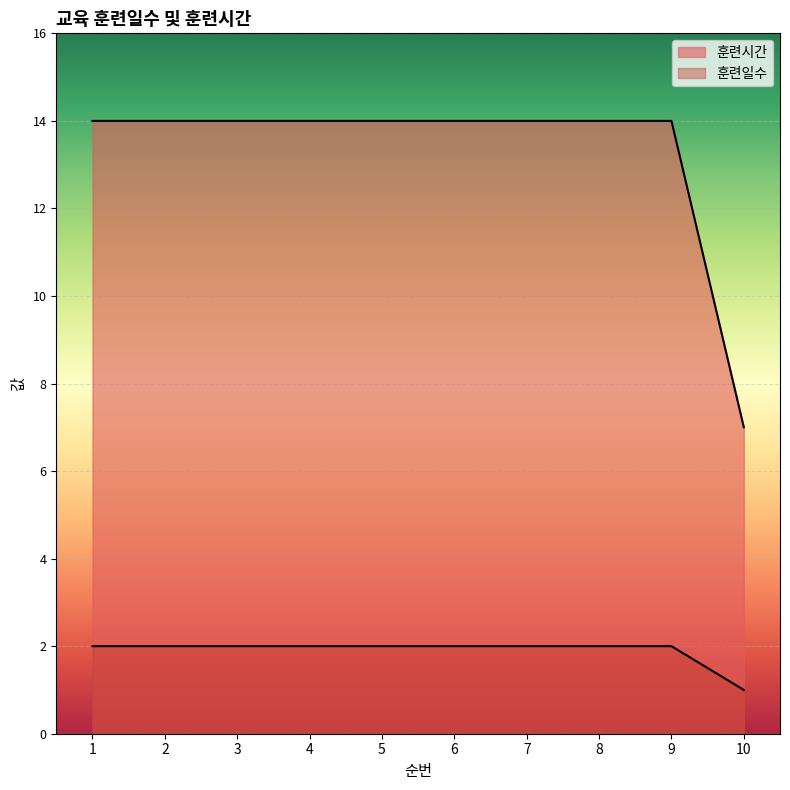

Rank the series by their maximum value, from lowest to highest.

훈련일수, 훈련시간